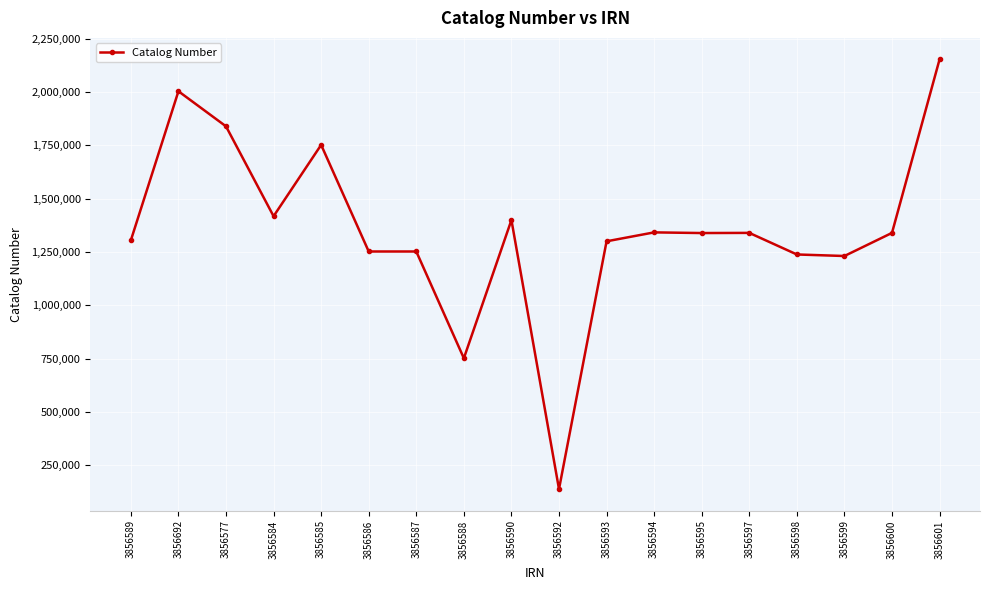

At which label does the data first exceed 1339327?

3856692